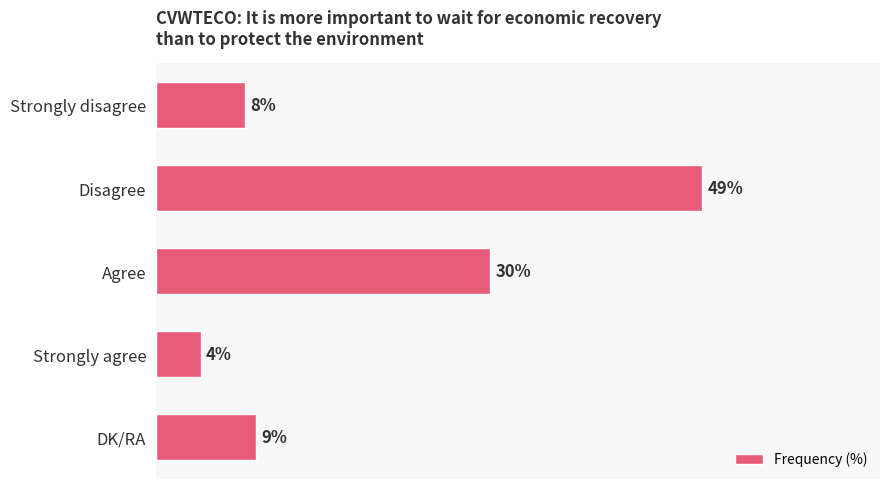

Between Disagree and Agree, which is larger?

Disagree